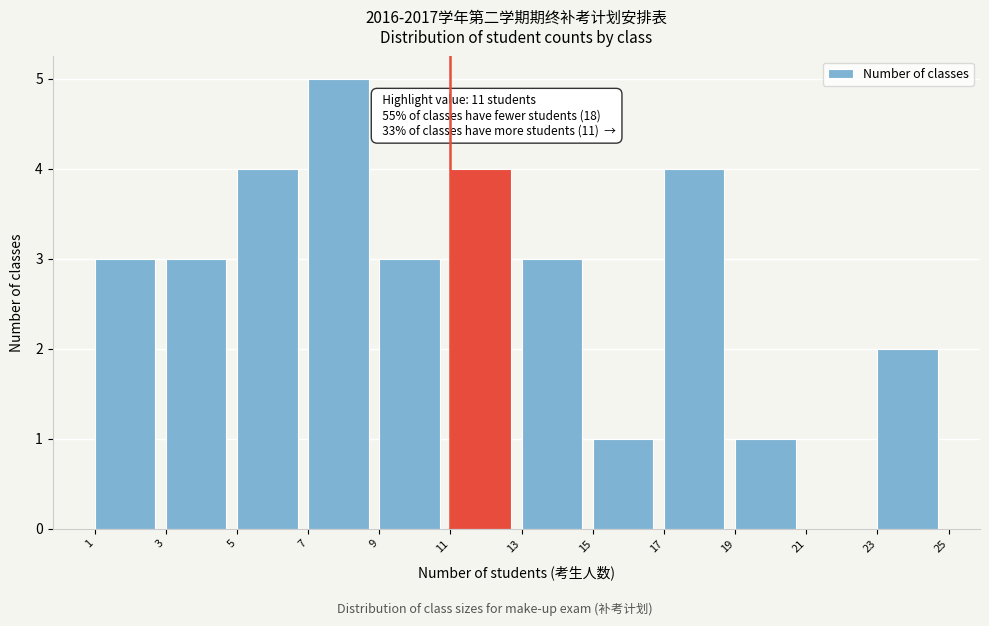

Over which range of the x-axis is the bar tallest?

7 to 9